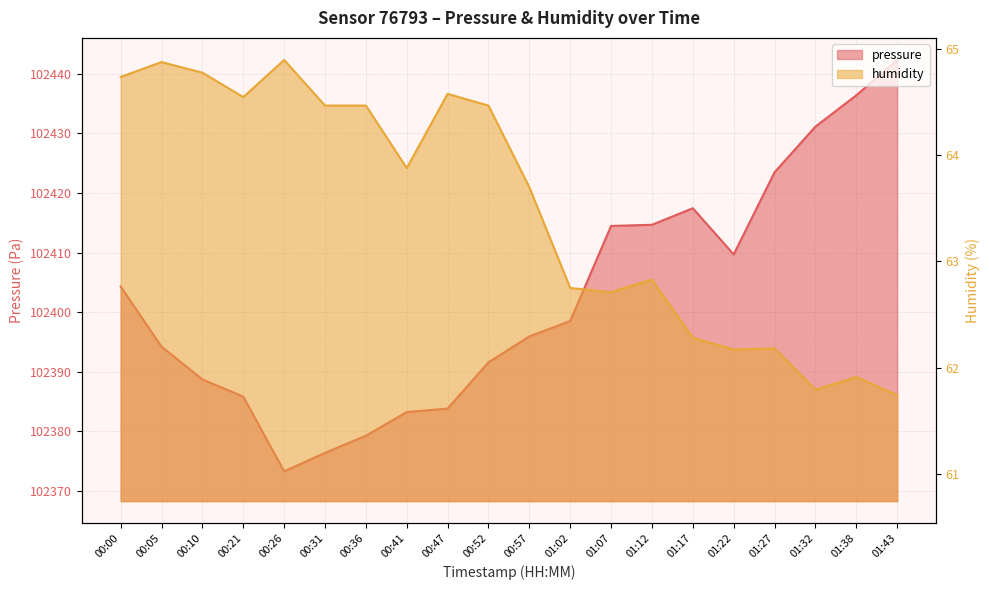

True or false: humidity has more than 0 points higher than both neighbors.

True